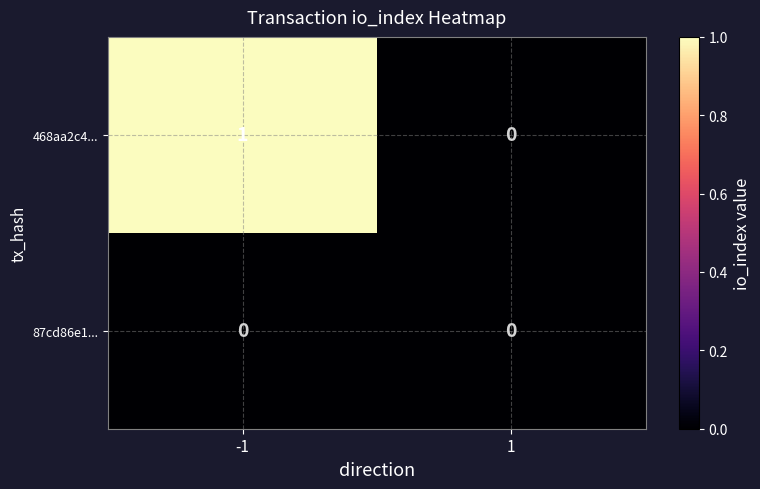

At -1, list the series in order from largest to smallest.

468aa2c4..., 87cd86e1...